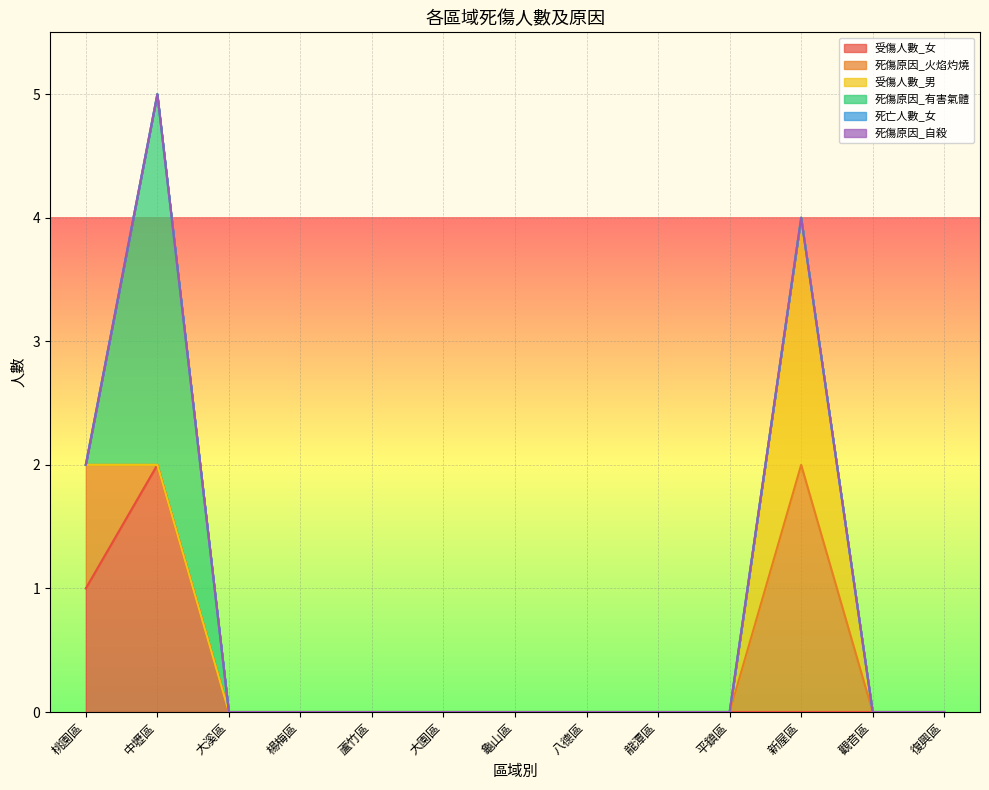

Does the chart display data point markers on the line(s)?

No